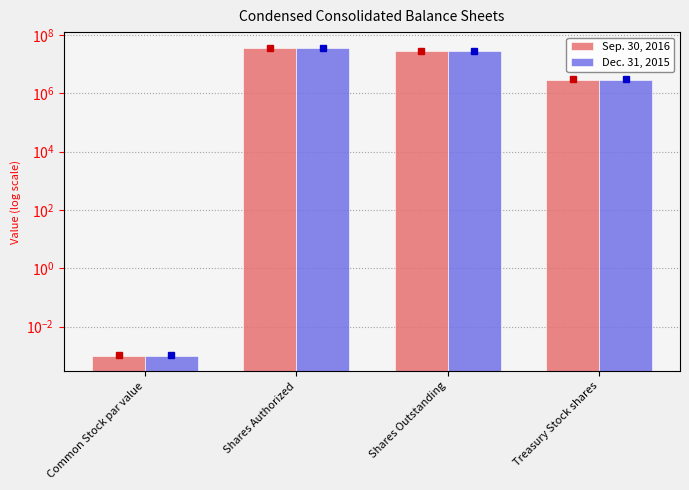

Is it true that Sep. 30, 2016 equals 14111221.5 at Shares Authorized?

False